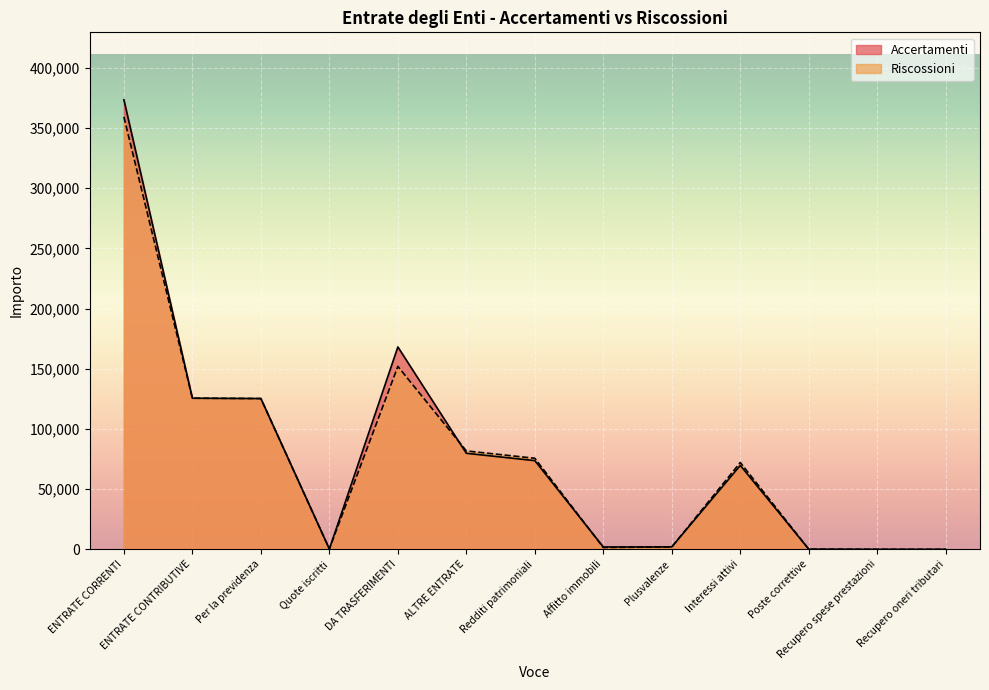

Which has a higher value, Quote iscritti or Plusvalenze?

Plusvalenze